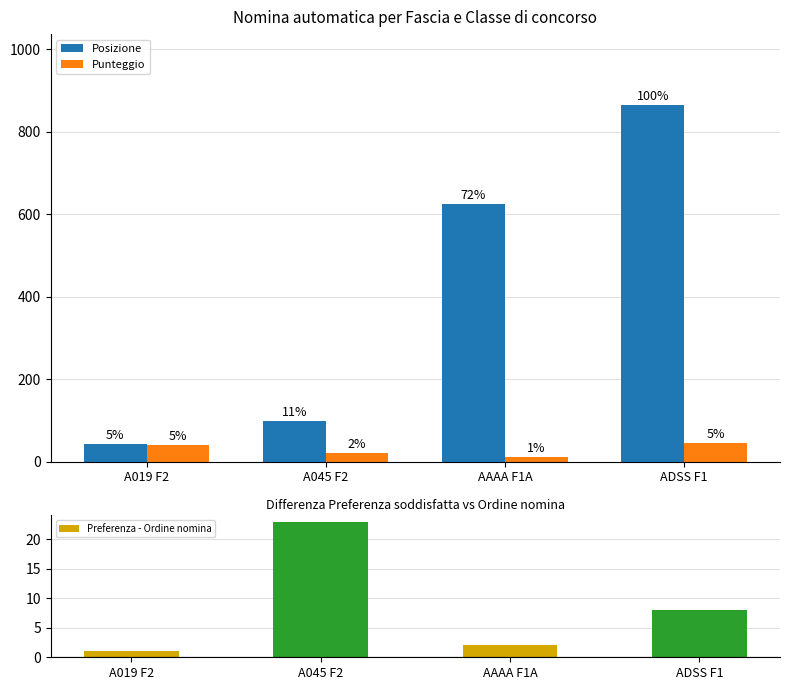

What is the greatest value displayed?

864.0